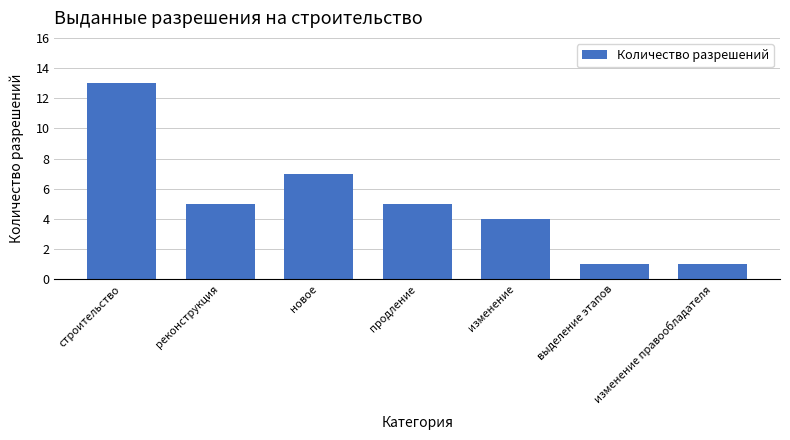

How many series are shown in this chart?

1